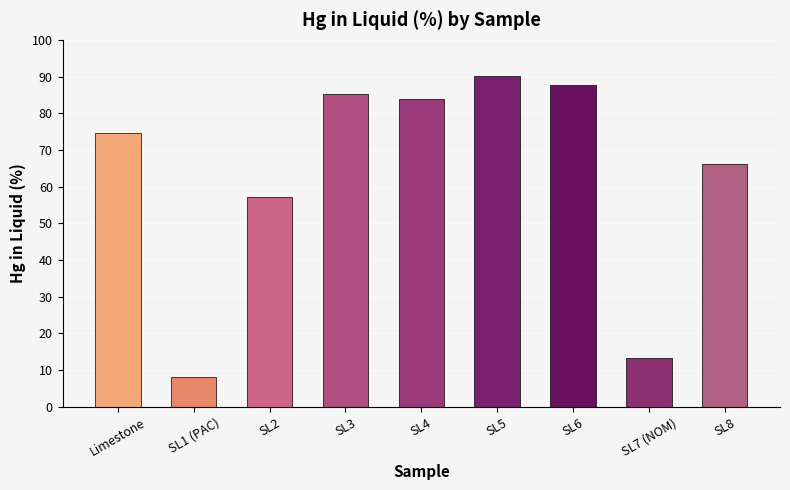

The chart shows a value of 74.6 at Limestone. True or false?

True